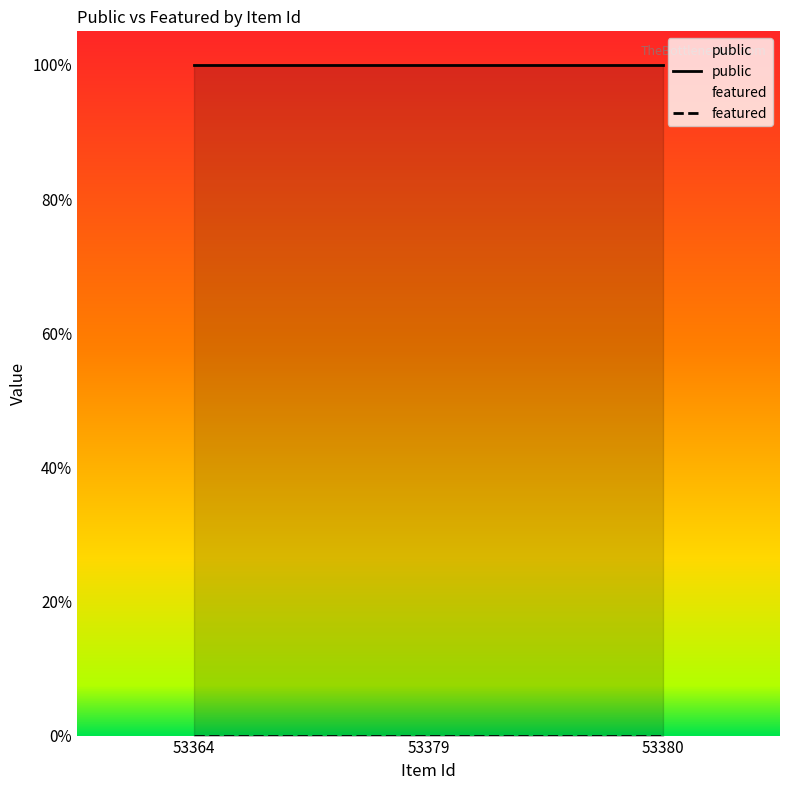

Which series has the largest total across all categories?

public